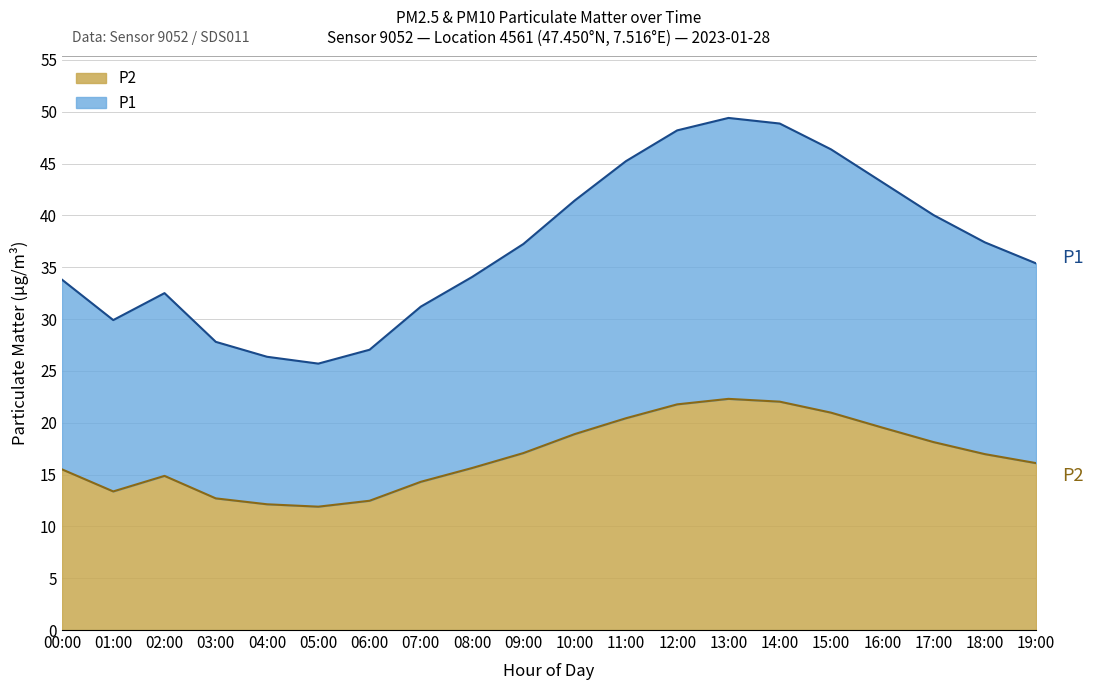

True or false: P2 and P1 intersect in this chart.

False